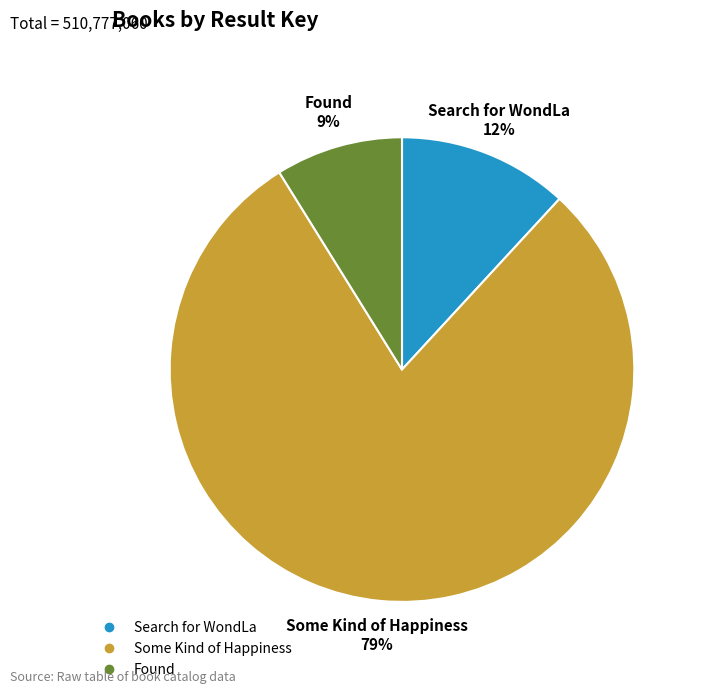

Combined, do Found and Some Kind of Happiness account for over 50%?

Yes